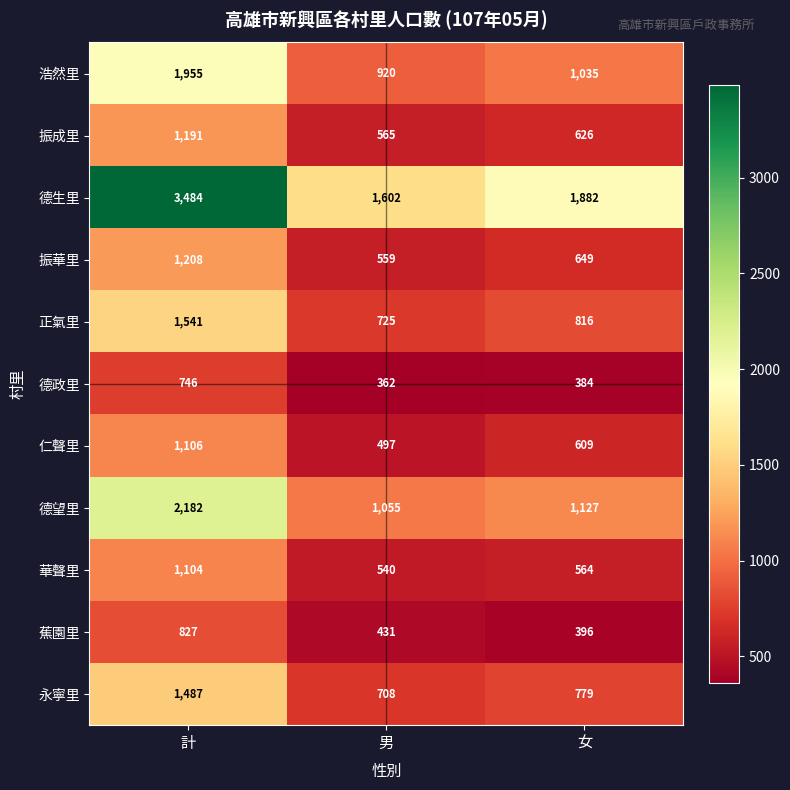

Which series has the widest spread of values?

德生里